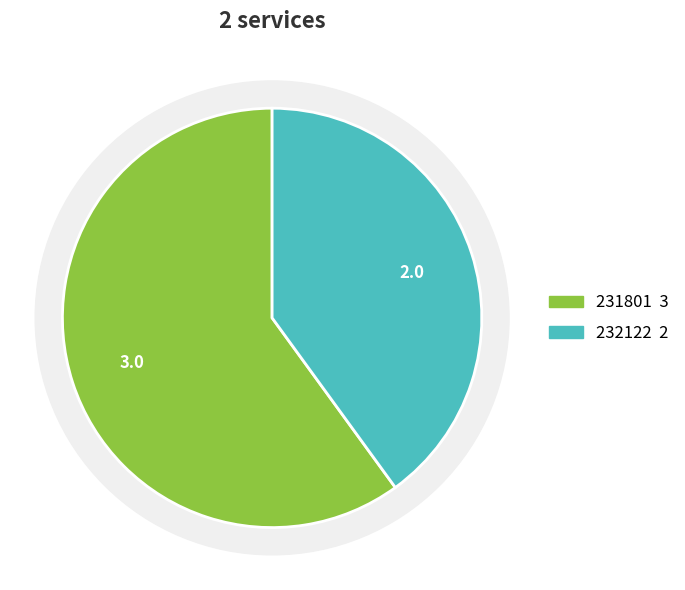

What is the change in value from 231801 to 232122?

-1